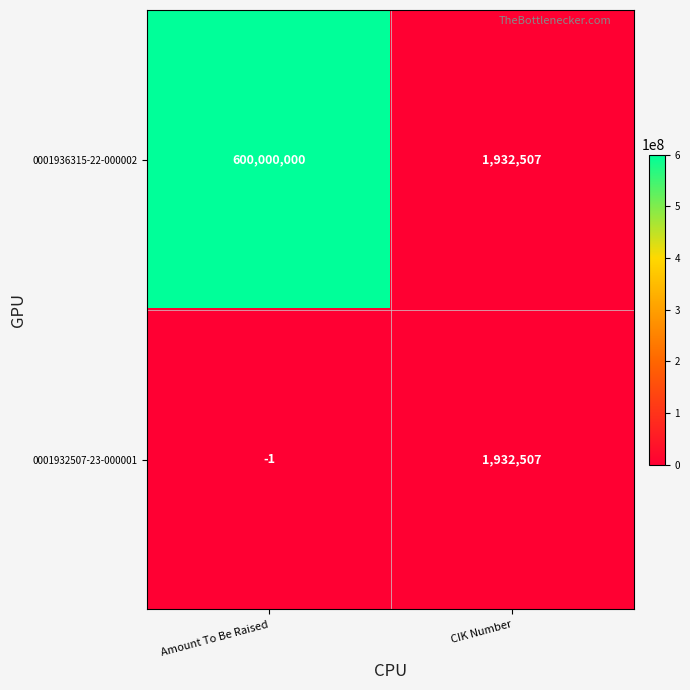

Reading right to left, what are all the values shown in this chart?

0001936315-22-000002: CIK Number=1932507	Amount To Be Raised=600000000
0001932507-23-000001: CIK Number=1932507	Amount To Be Raised=-1